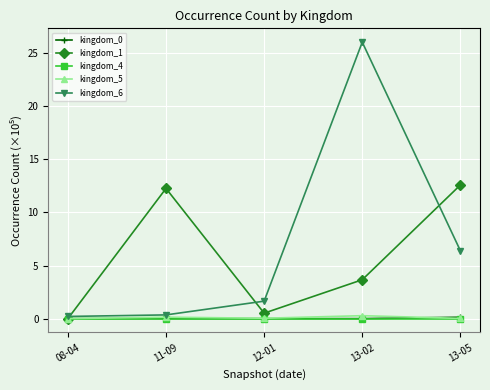

Where does the kingdom_6 series first go above 1?

12-01